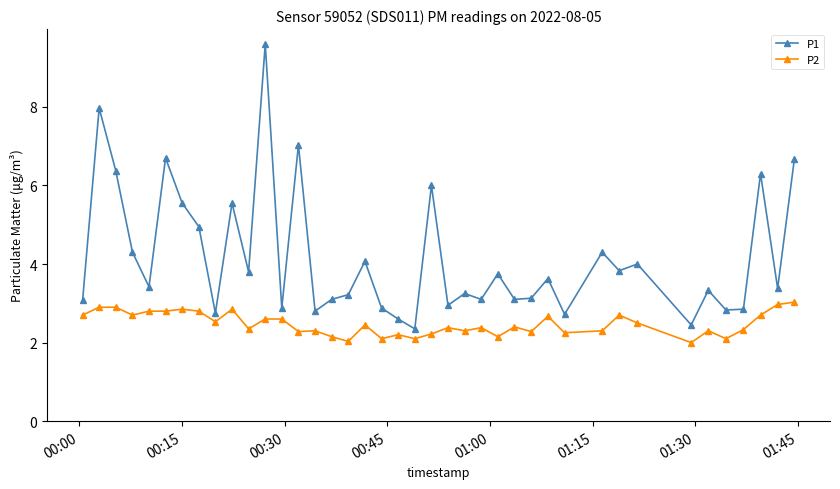

What is the average value of the P2 series?

2.5